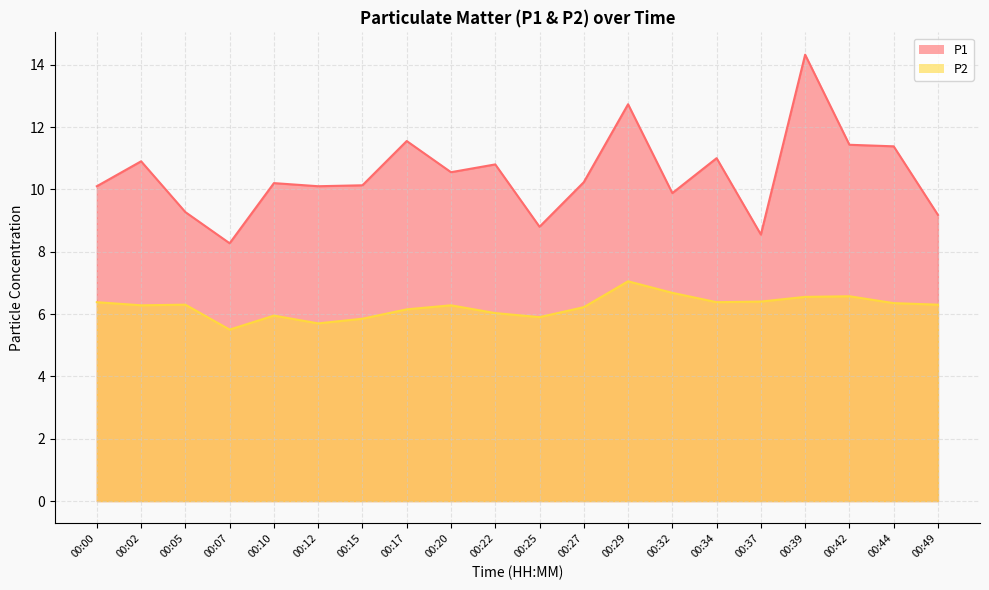

Which series has the widest spread of values?

P1